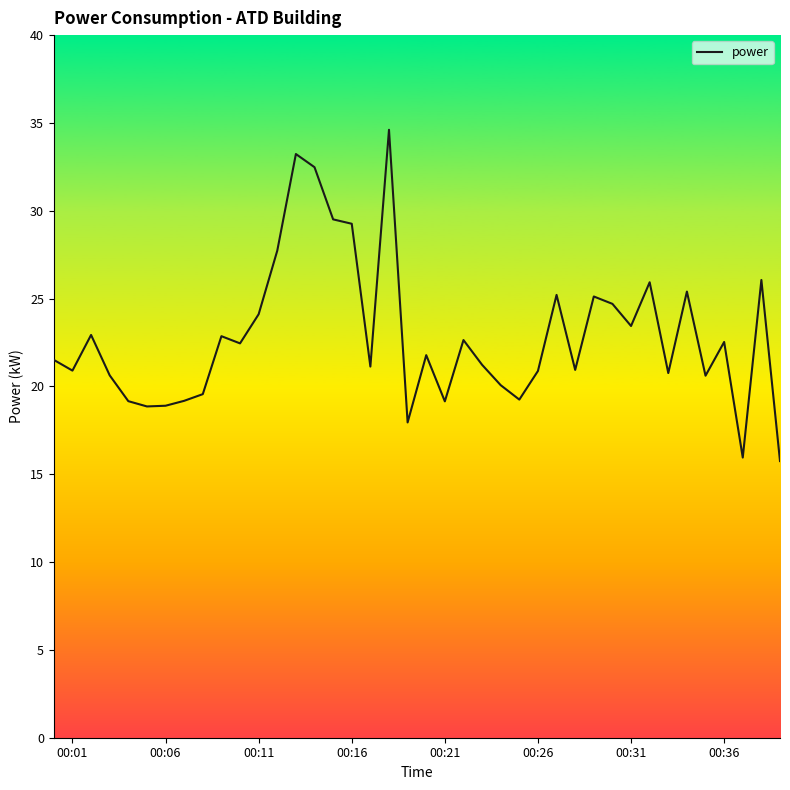

What is the maximum value shown in the chart?

34.6